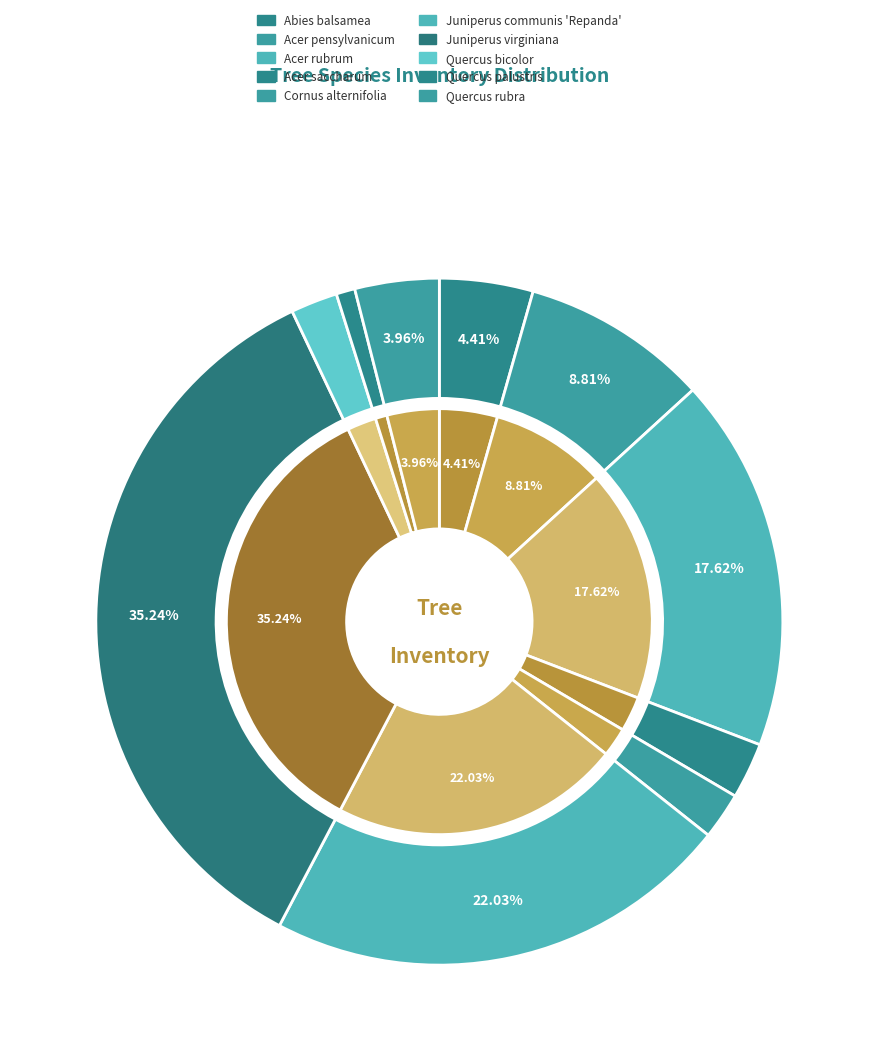

To the nearest percent, what percentage of the pie is Quercus rubra?

4%